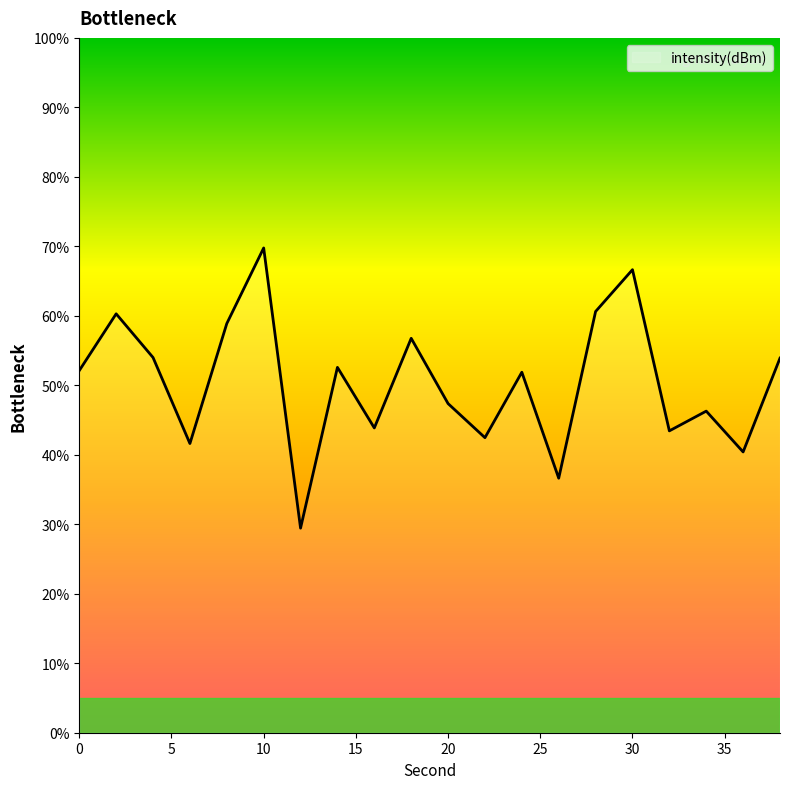

What is the minimum value shown in the chart?

29.4